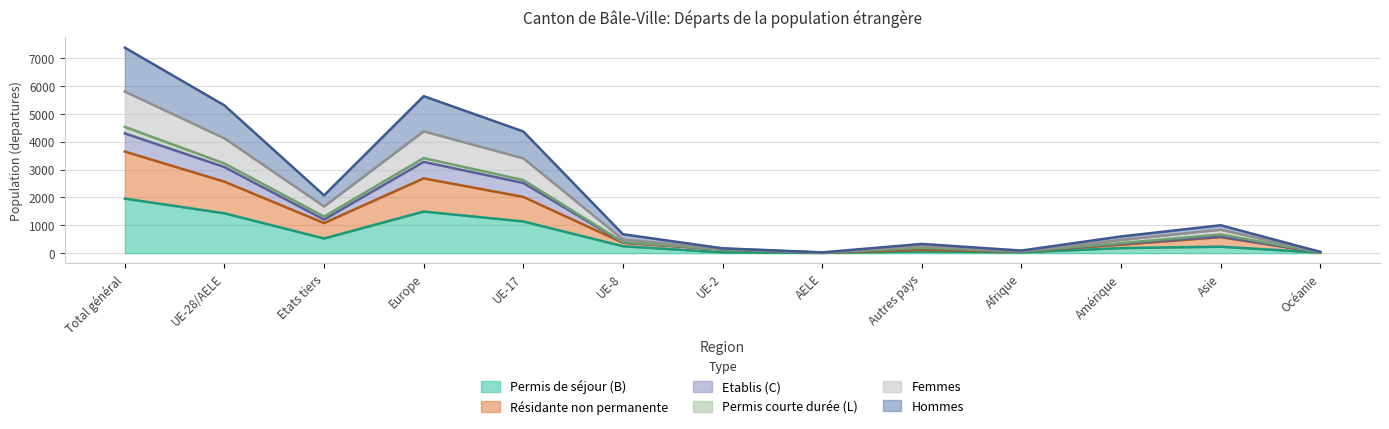

True or false: Hommes has more than 1 interior local peaks.

True